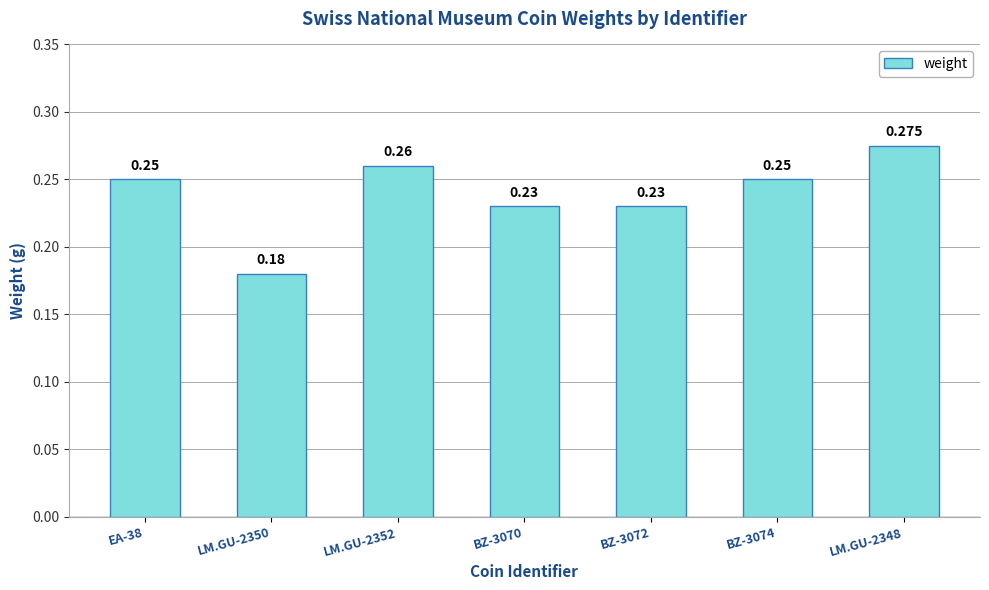

Which has a higher value, EA-38 or BZ-3072?

EA-38